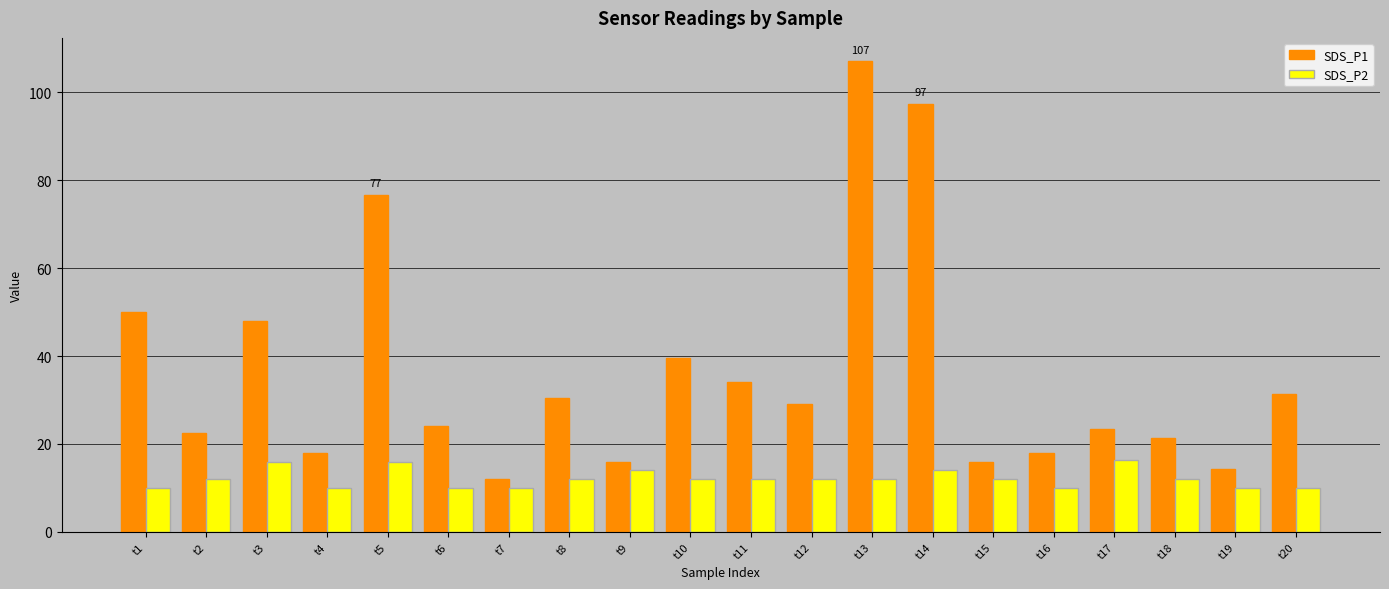

Which category has the highest value across all series?

t13